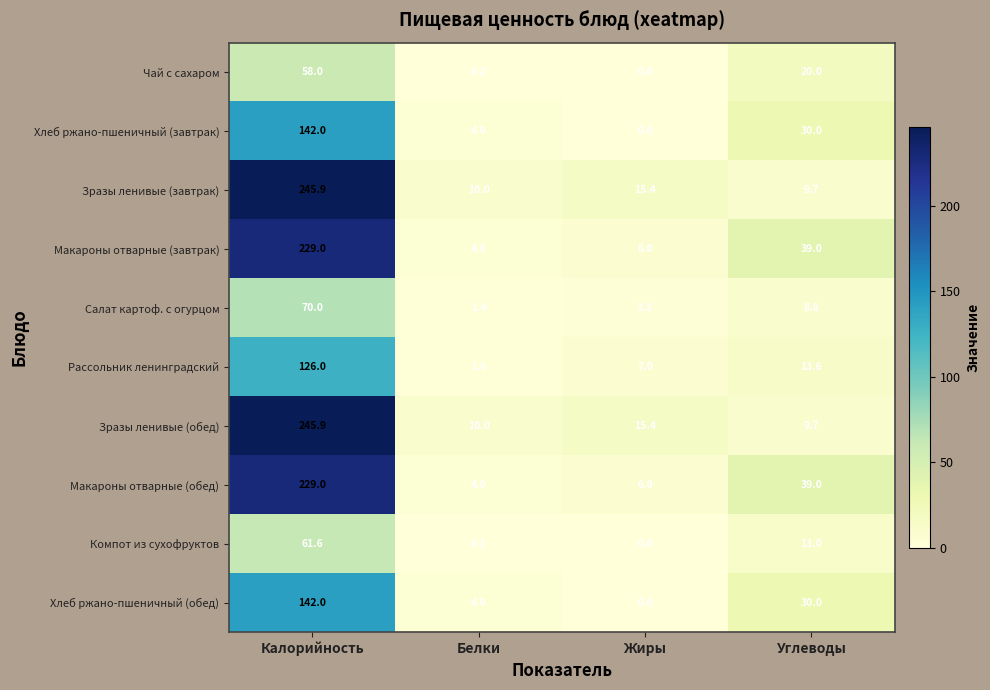

What is the spread (max minus min) of values at Калорийность?

187.9